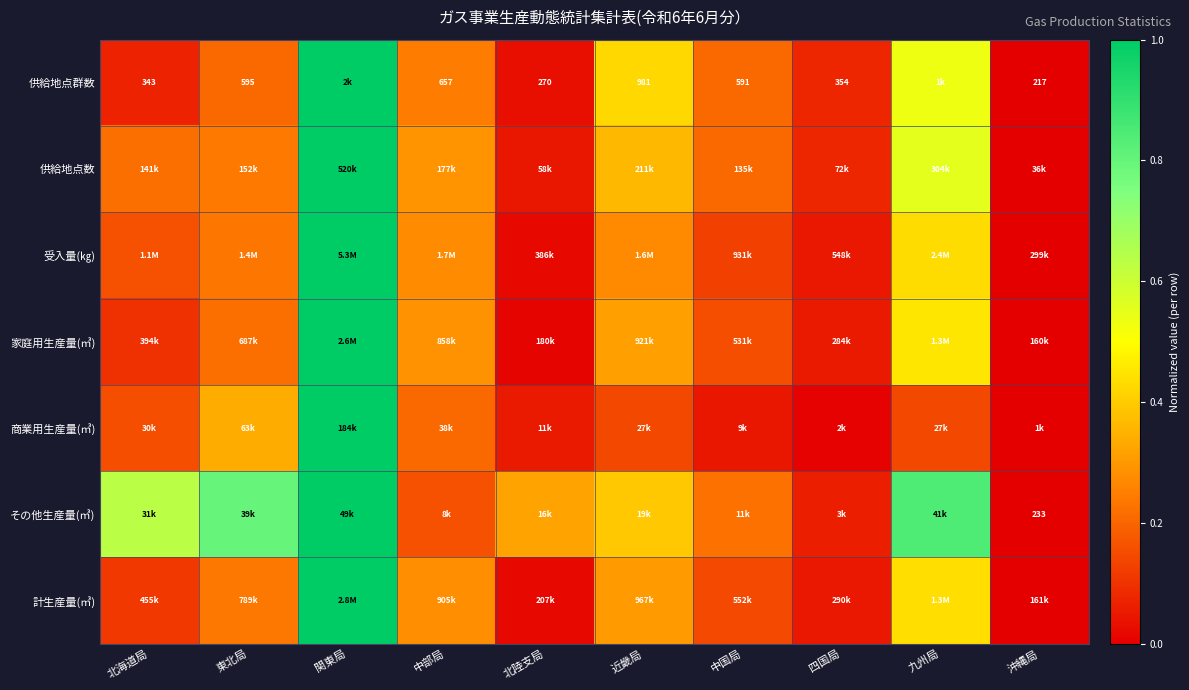

Between 近畿局 and 中国局, which series saw the biggest shift?

供給地点群数